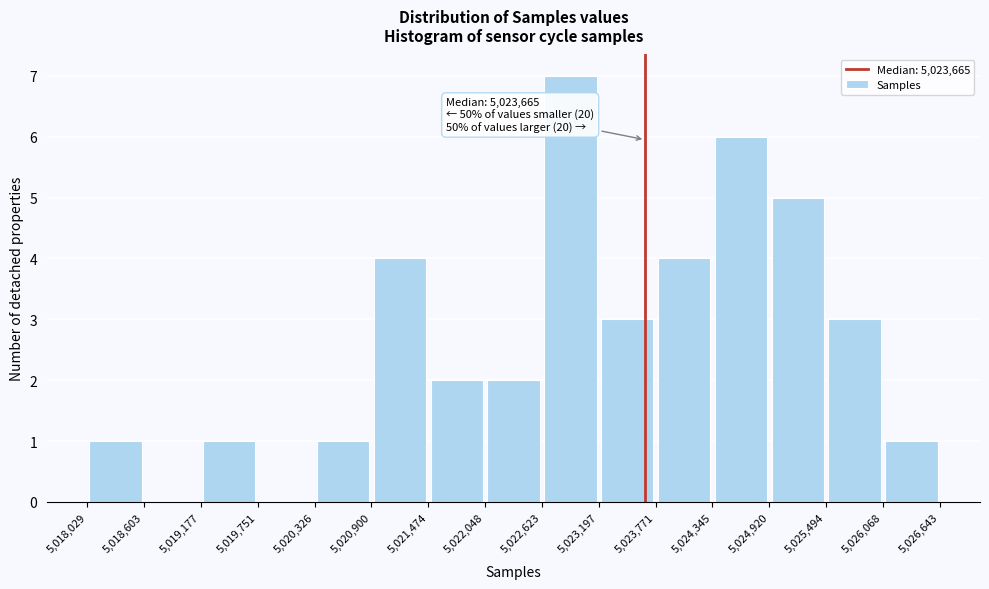

Over which range of the x-axis is the bar tallest?

5,022,623 to 5,023,197